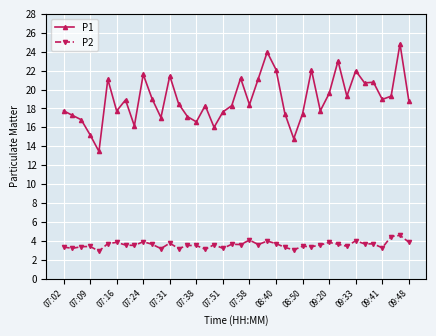

What is the lowest value of the P2 series?

2.9